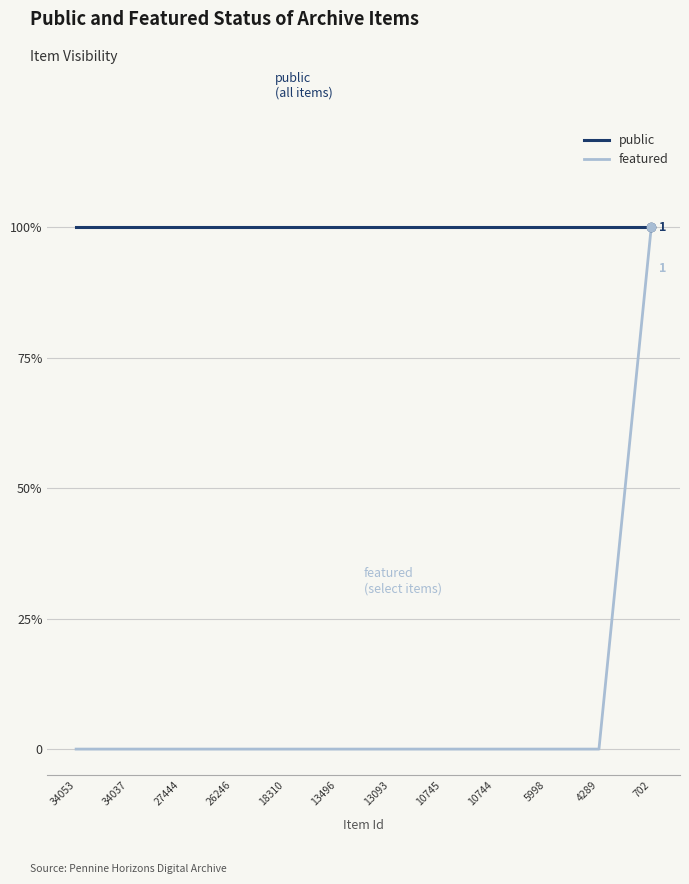

True or false: public and featured cross at least once.

False